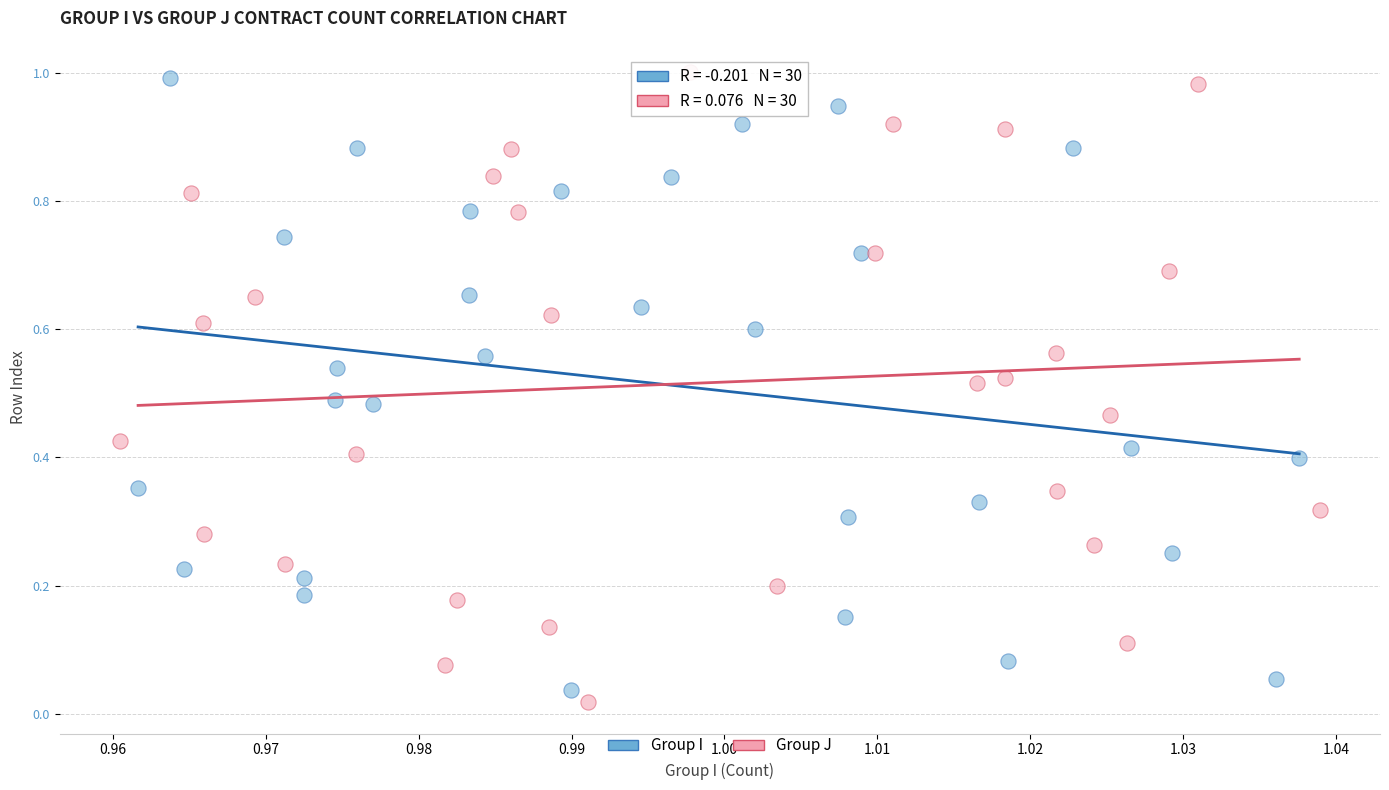

Which series has the widest spread of Y values?

Group J